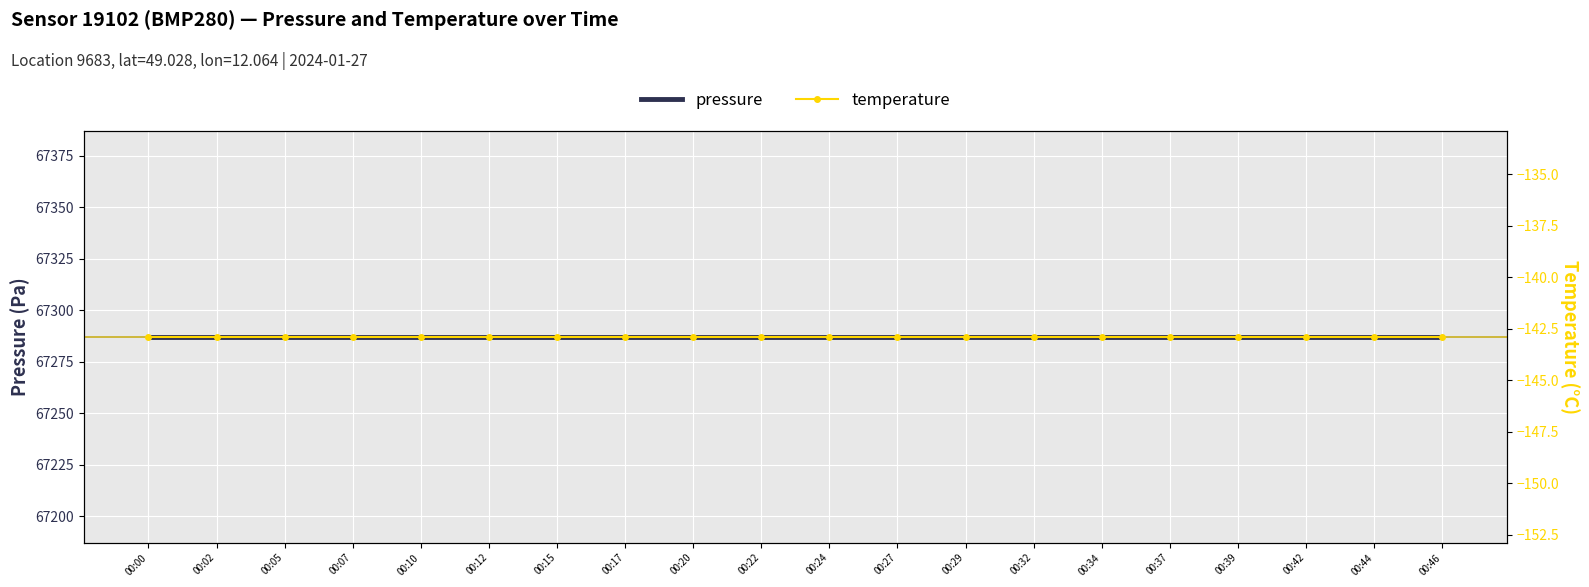

What are all the series names shown in the legend?

pressure, temperature